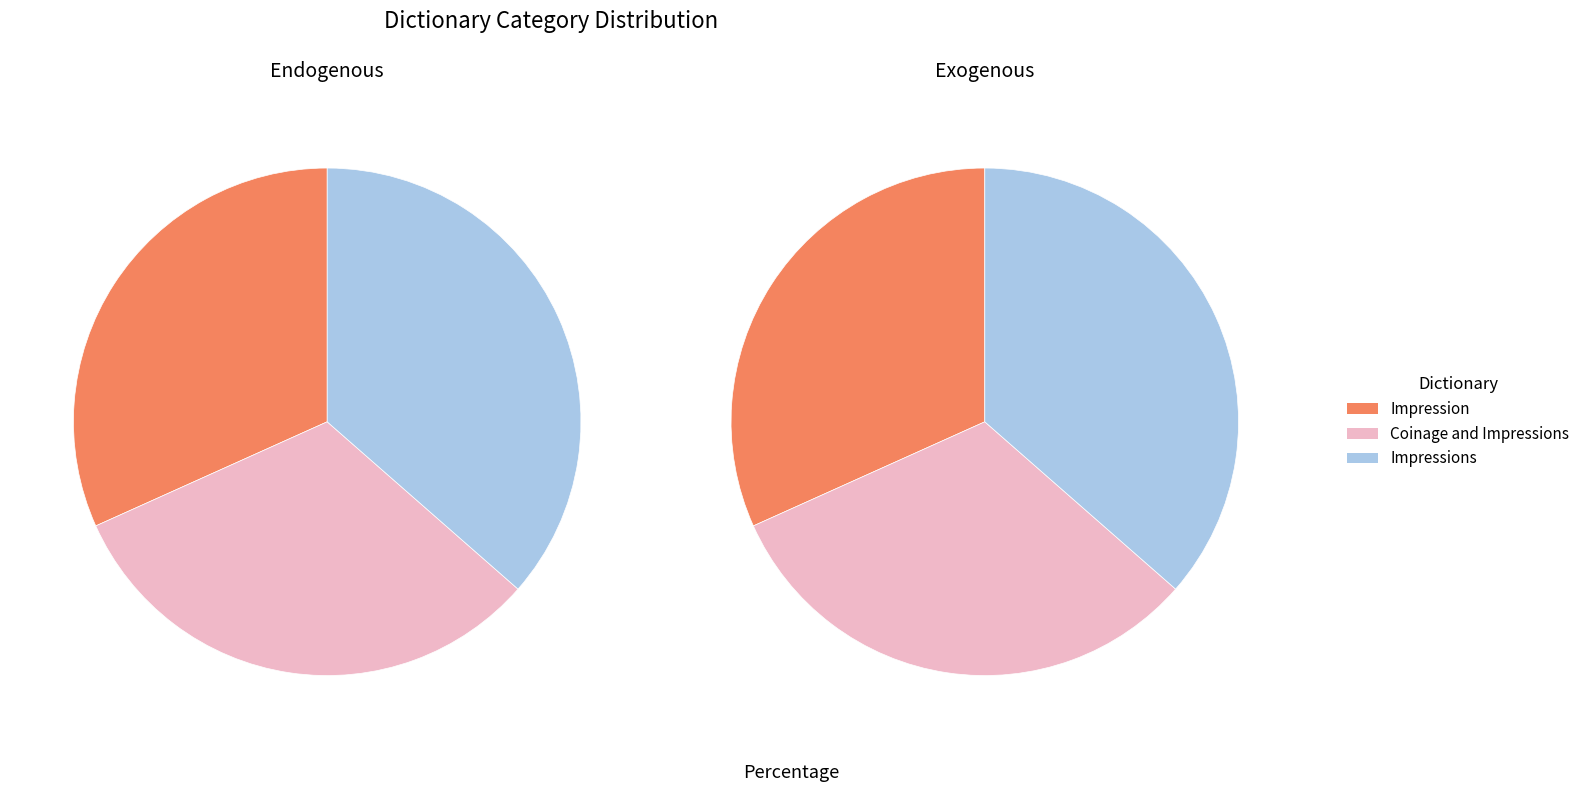

To the nearest percent, what is the difference between the largest and smallest slice percentages?

5%